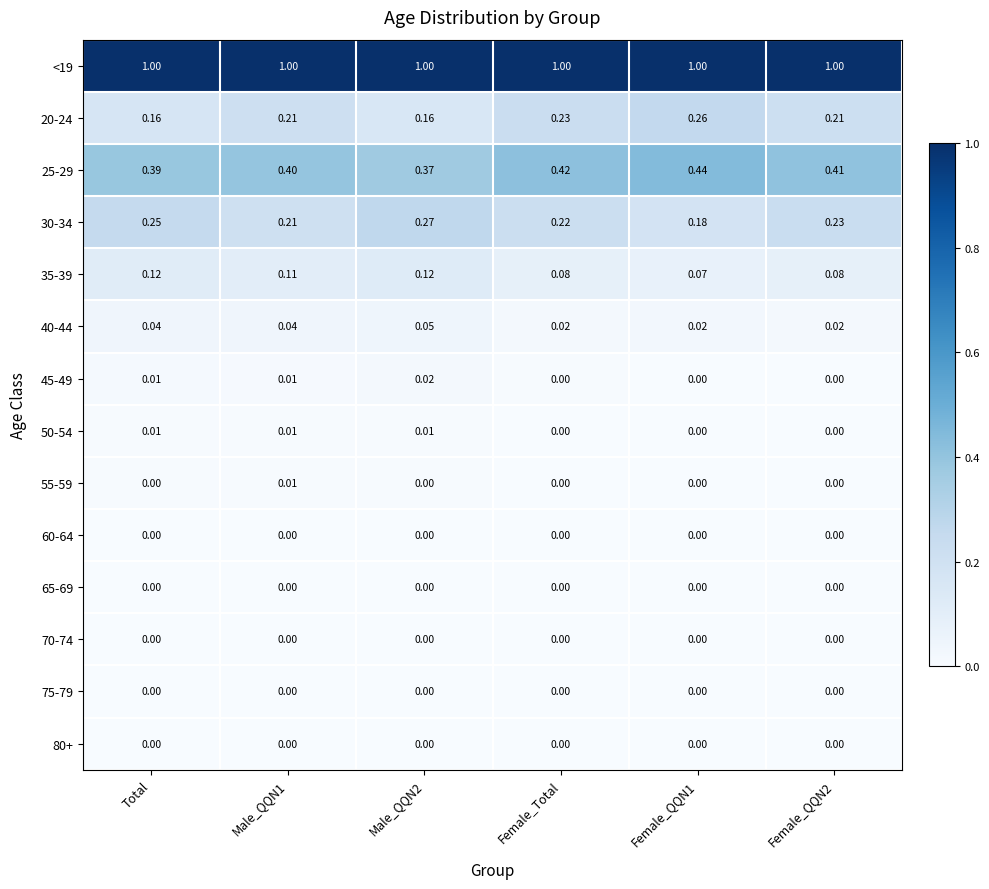

Is the value of 65-69 at Male_QQN2 greater than the value of 25-29 at Female_QQN1?

No